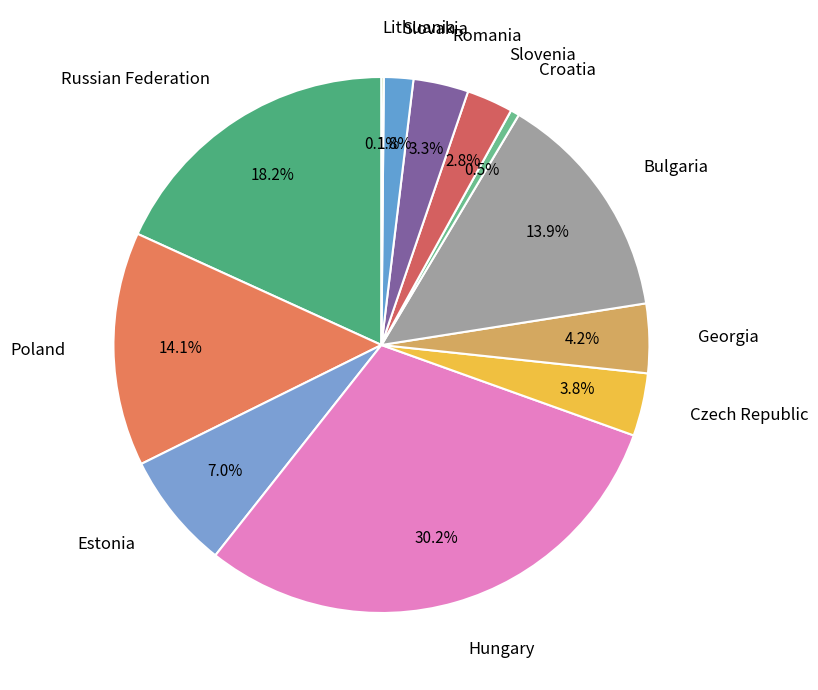

Combined, what portion of the pie is Czech Republic and Estonia?

10.8%